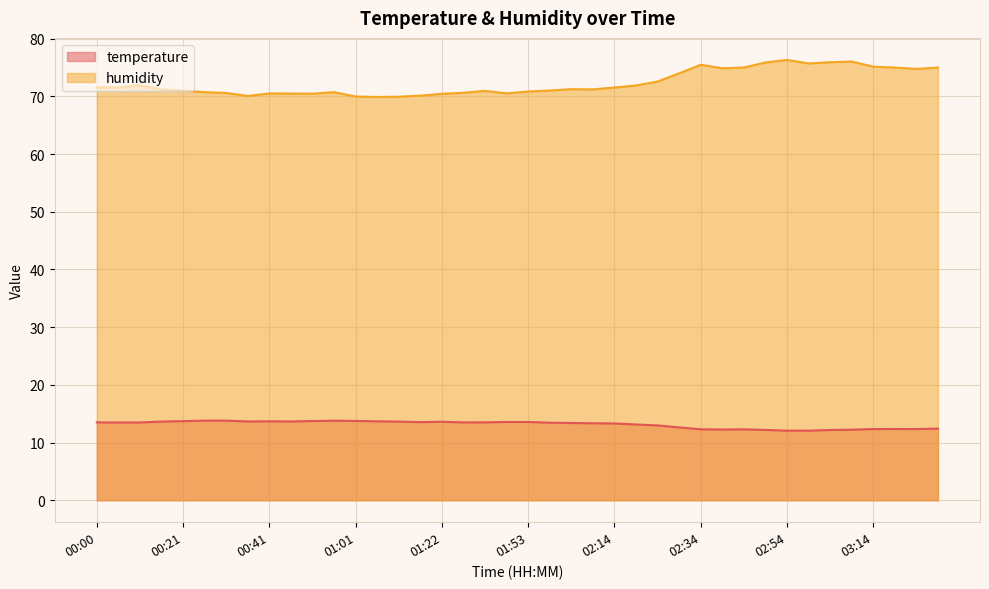

How many interior local valleys does the humidity series have?

9